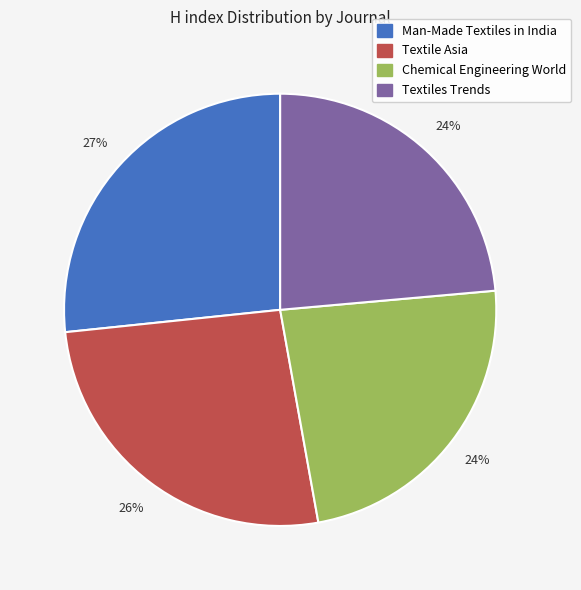

Is it true that Textile Asia is 26% of the pie?

True